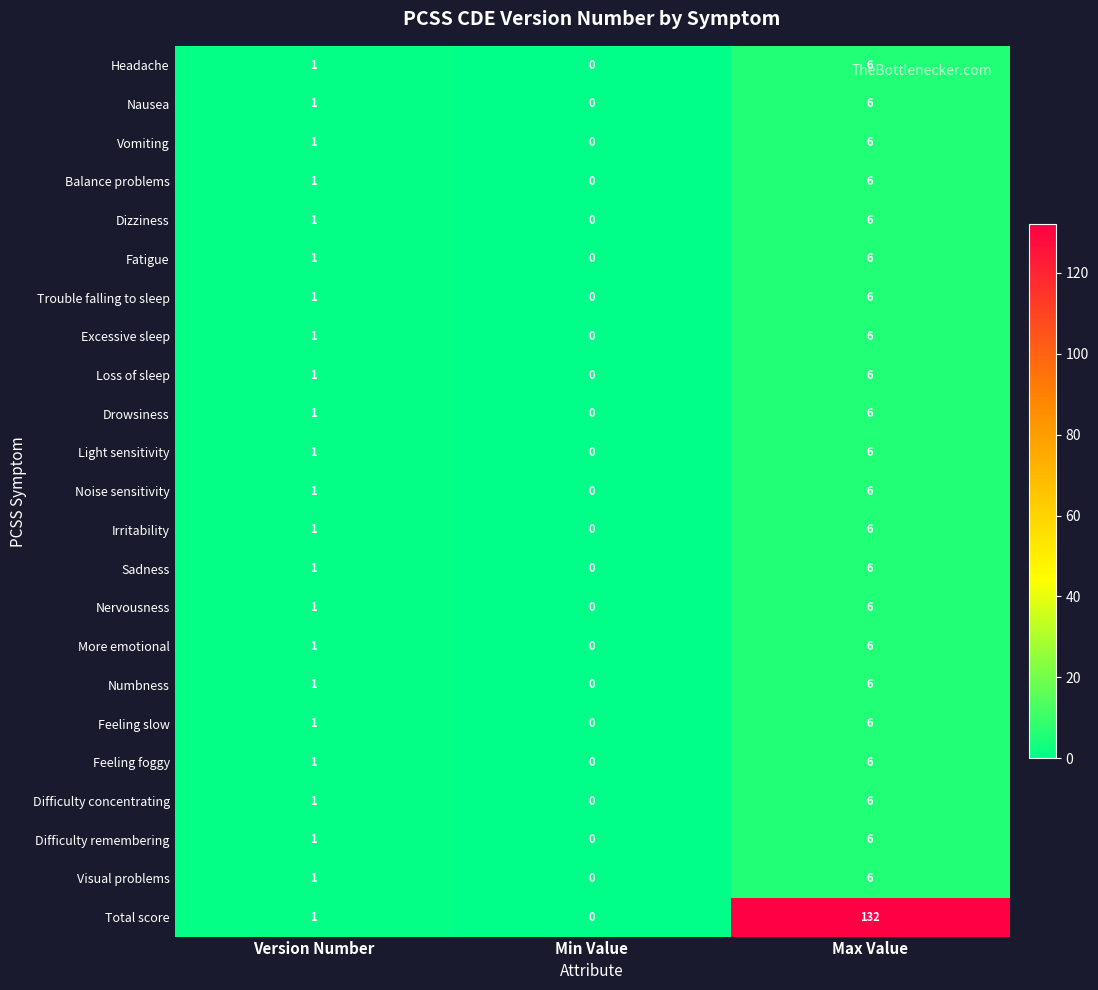

At which category is the sum across all series the highest?

Max Value